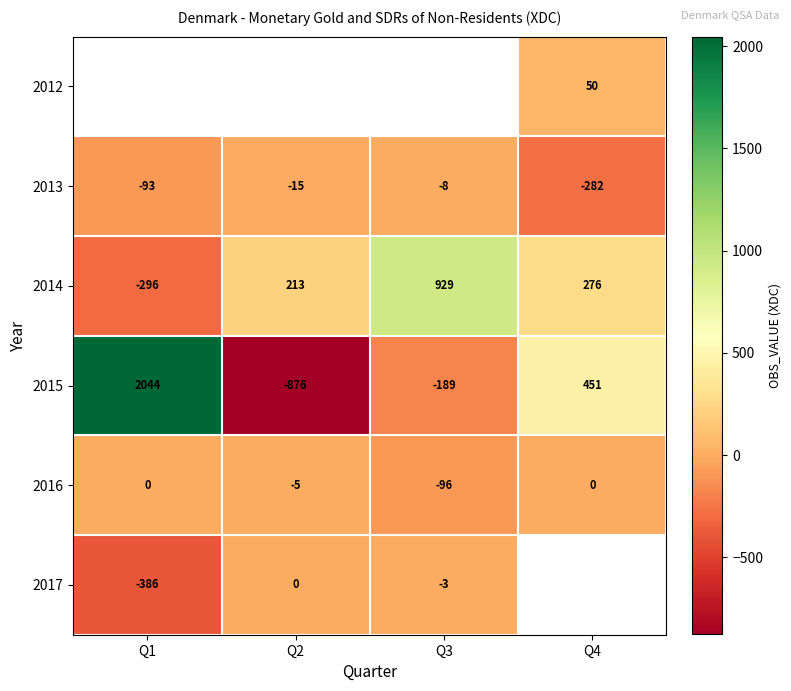

At which label does 2013 reach its minimum?

Q4